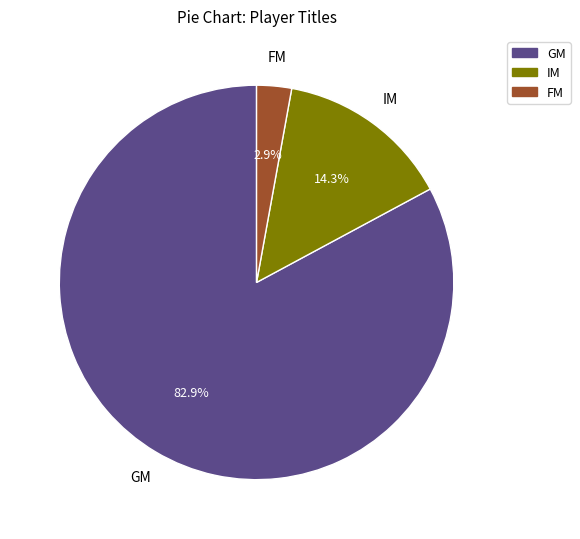

Approximately how many times larger is the value at IM compared to GM?

0.2